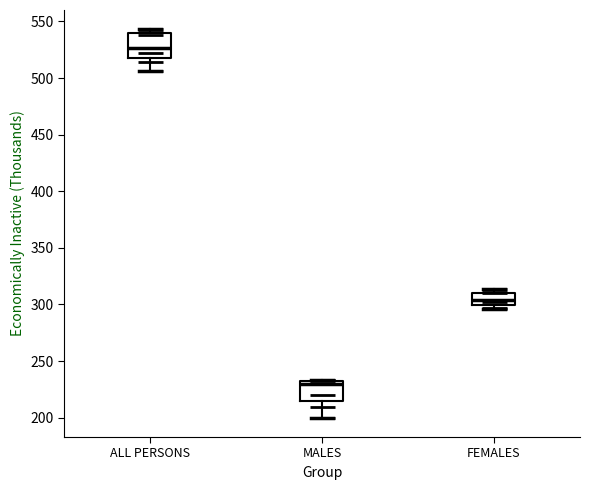

Where does the median line of the box for ALL PERSONS sit on the y-axis? The values are not printed on the chart, so give them approximately, as read against the axis.

525